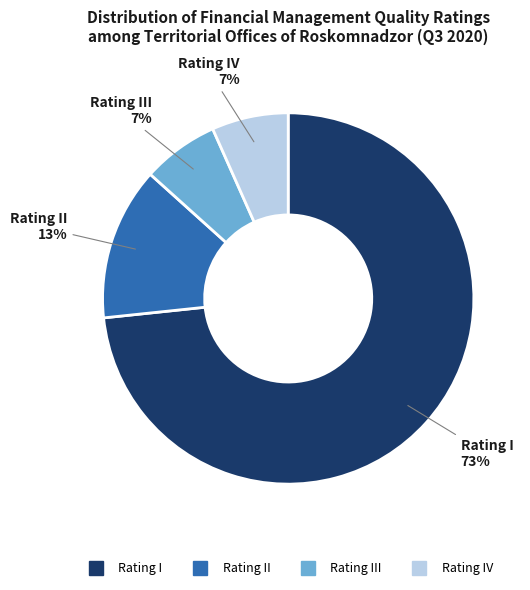

To the nearest percent, what is the average slice percentage?

25%